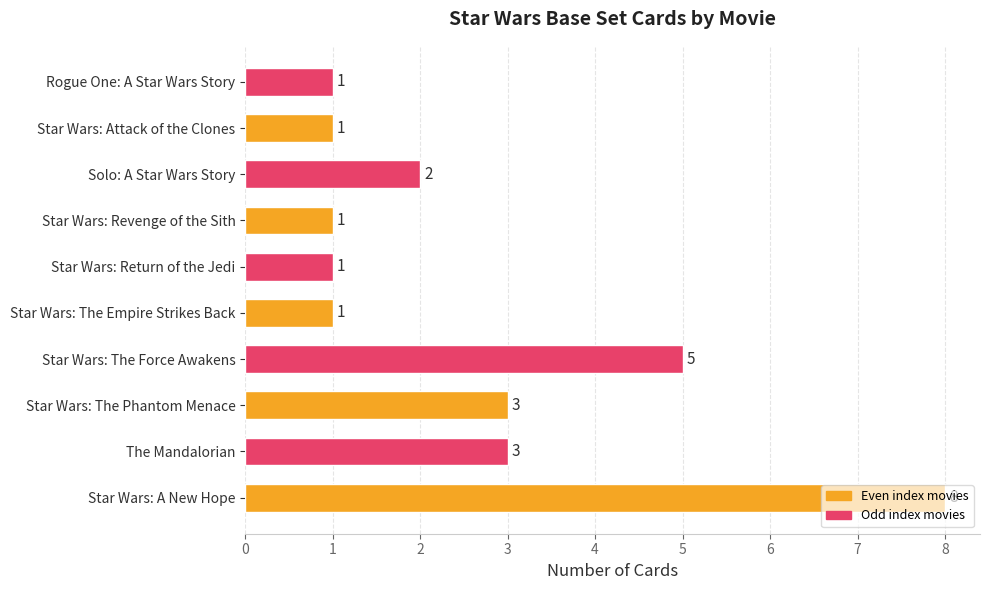

Approximately how many times larger is the value at Star Wars: The Empire Strikes Back compared to Star Wars: Revenge of the Sith?

1.0